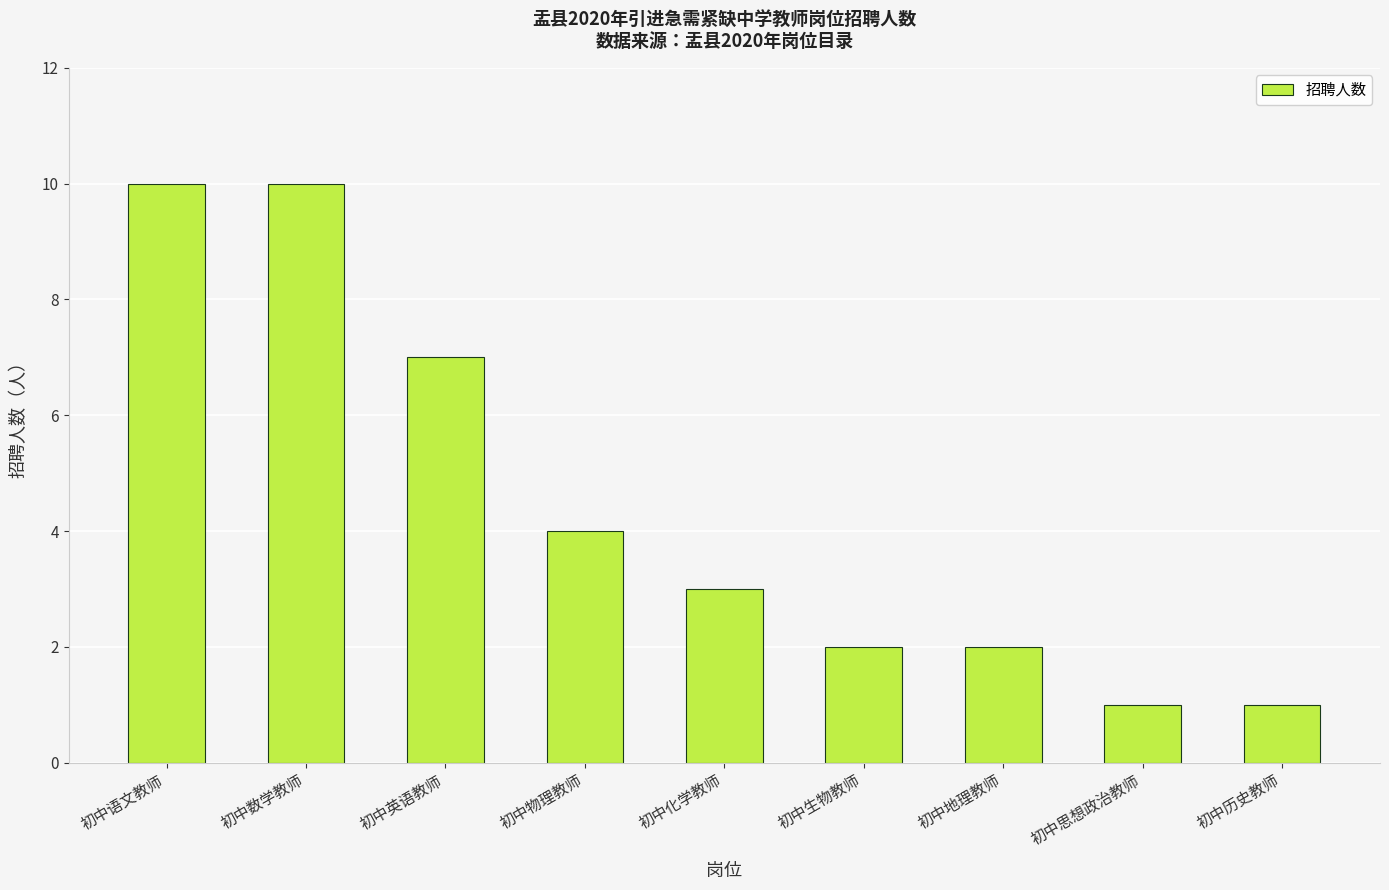

Does the chart contain any negative values?

No